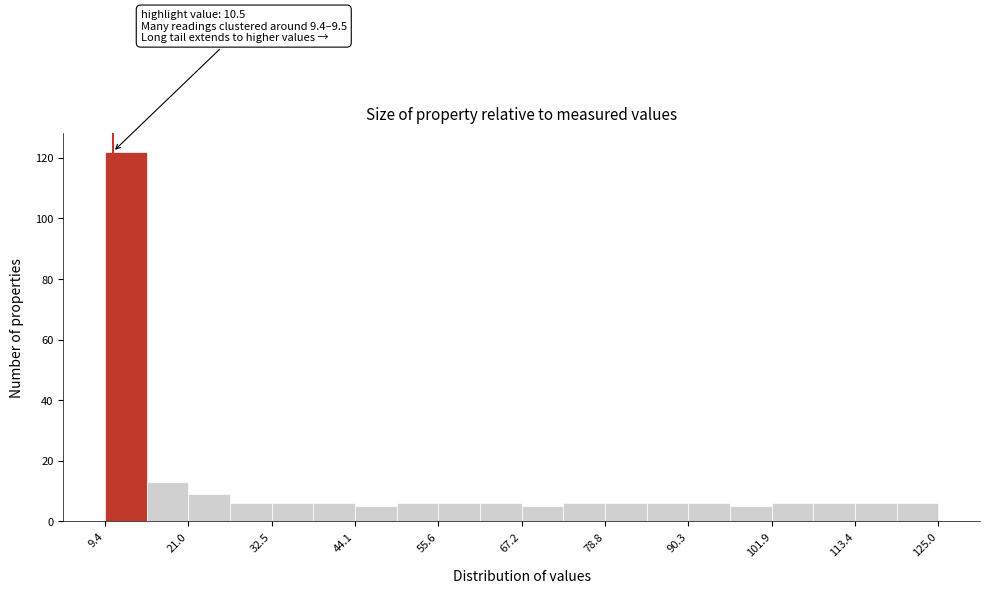

Read against the x-axis, roughly where is the centre of the tallest bar?

12